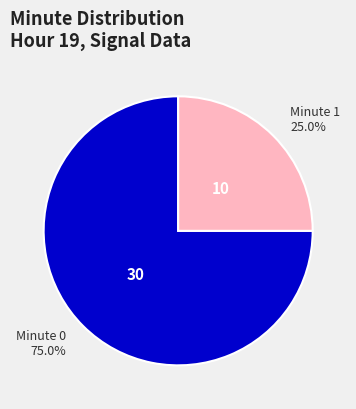

Does any single category account for the majority?

Yes